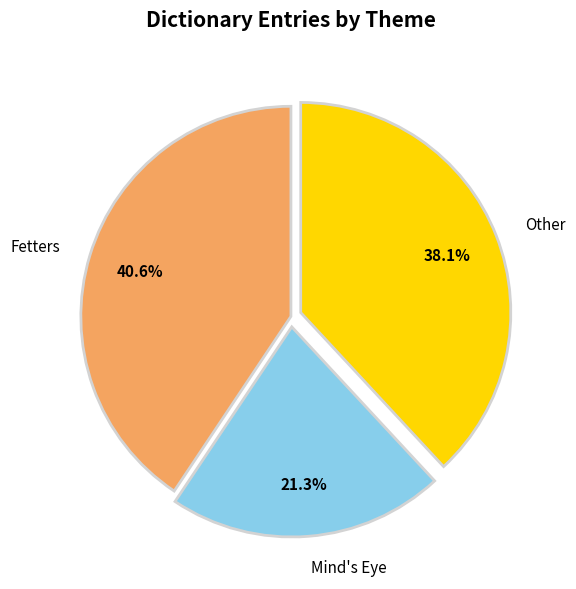

Rank the categories by value from lowest to highest.

Mind's Eye, Other, Fetters